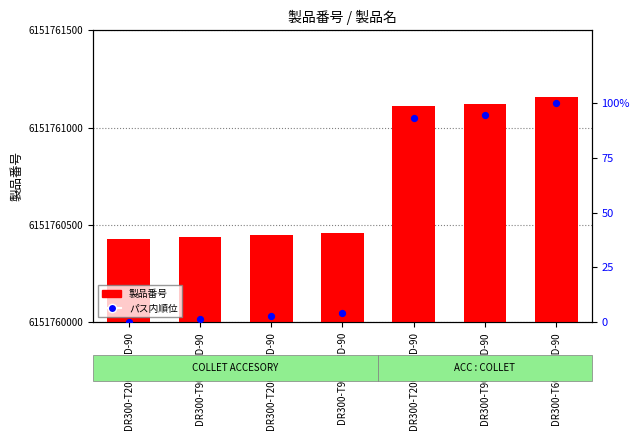

Which series has the largest total across all categories?

製品番号